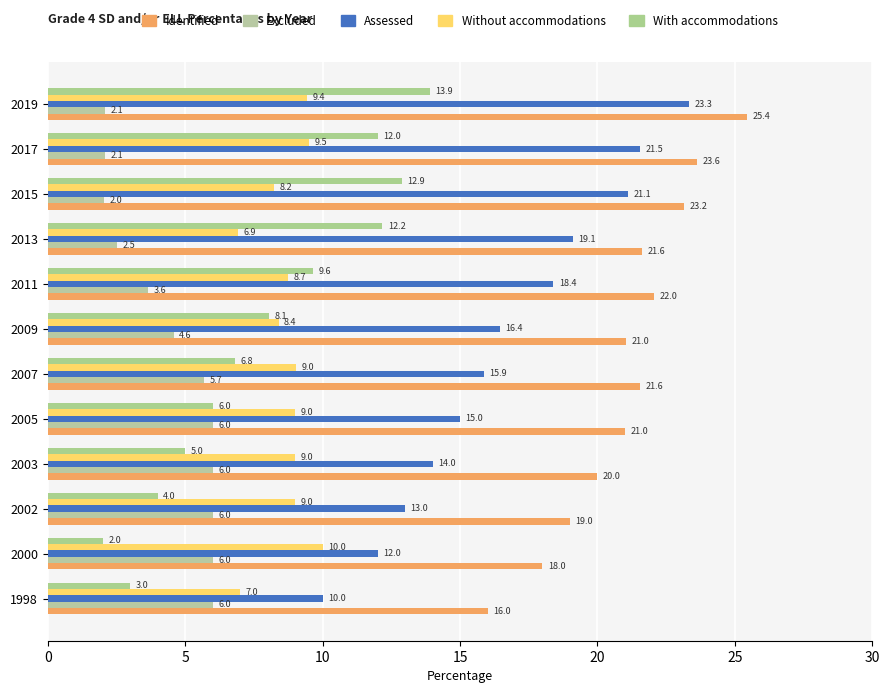

Which series has the widest spread of values?

Assessed